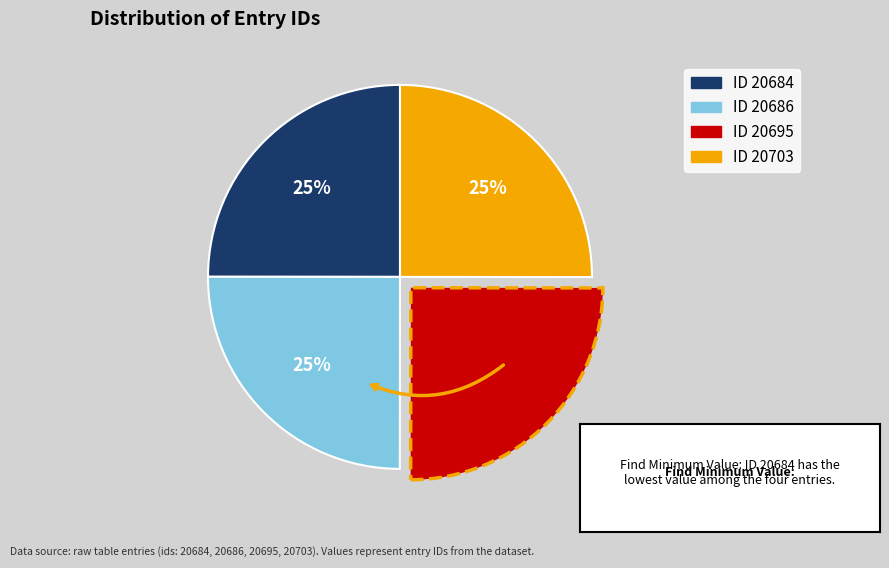

Does any single category account for the majority?

No